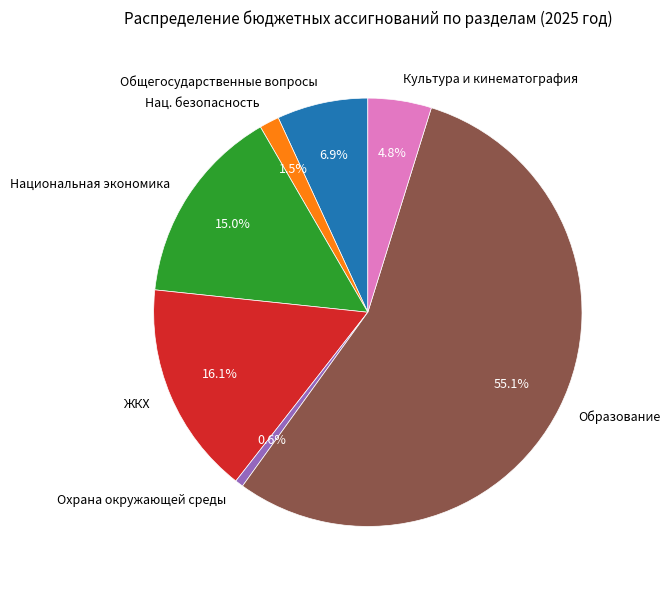

Rank the categories by value from highest to lowest.

Образование, ЖКХ, Национальная экономика, Общегосударственные вопросы, Культура и кинематография, Нац. безопасность, Охрана окружающей среды